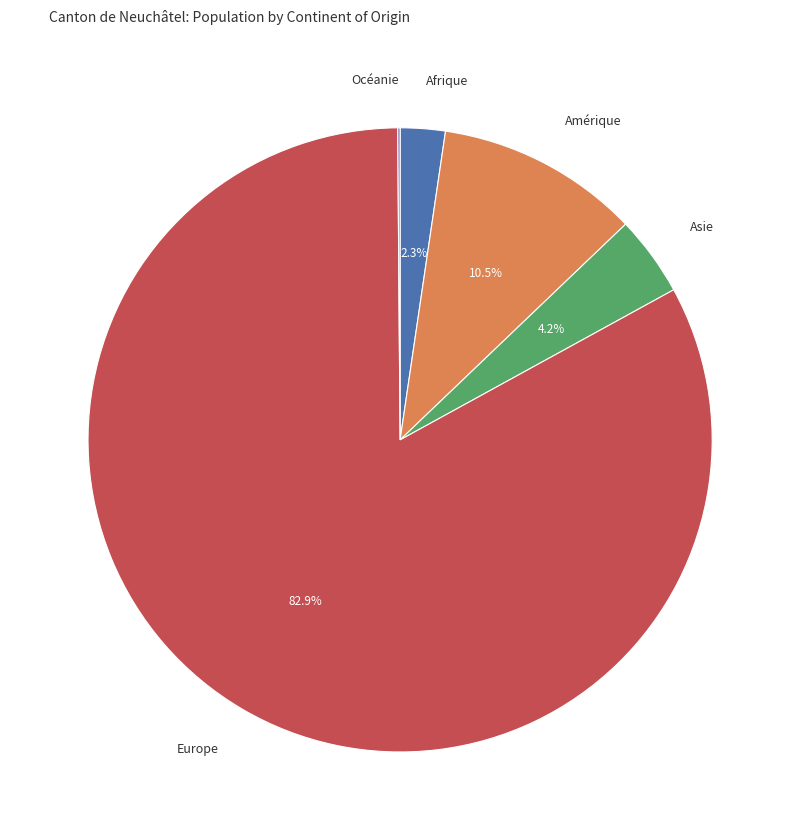

Is Europe the majority of the pie?

Yes